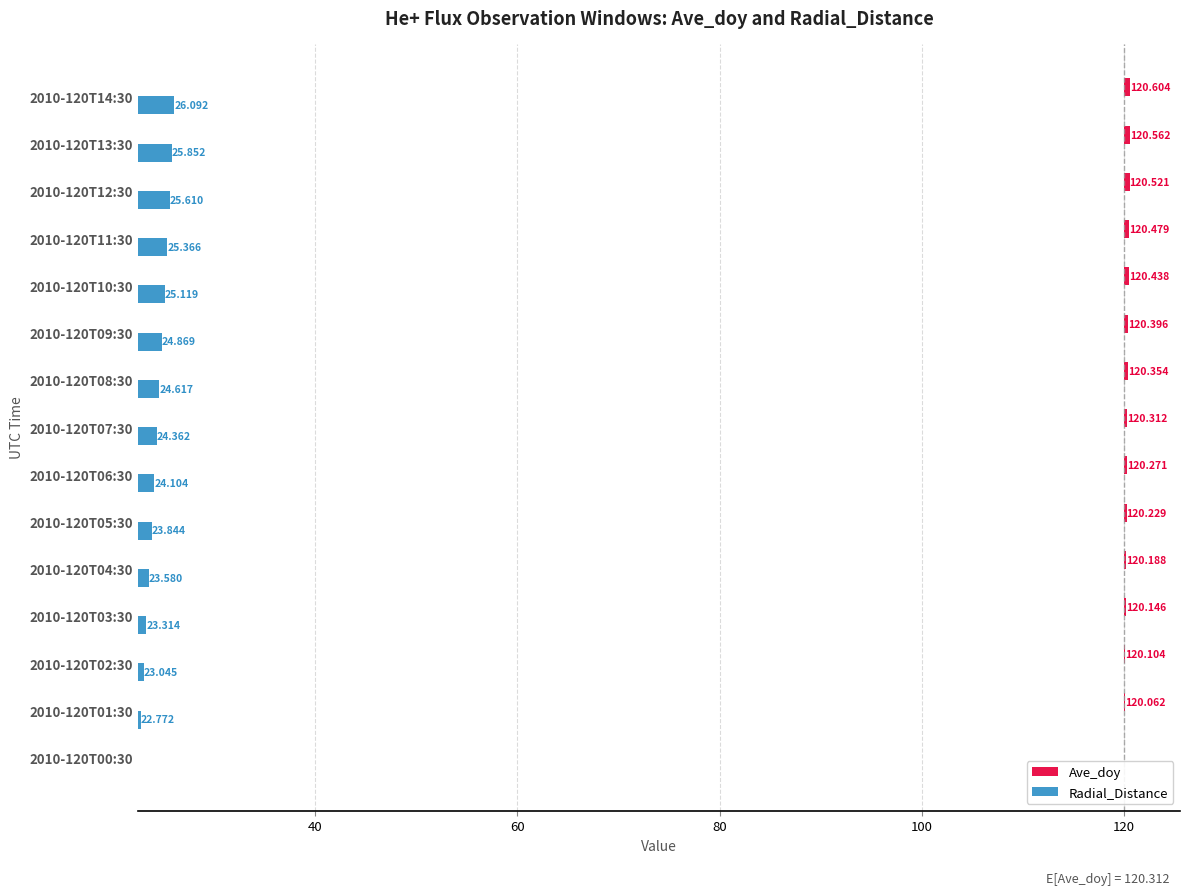

How many distinct data groups are displayed?

2